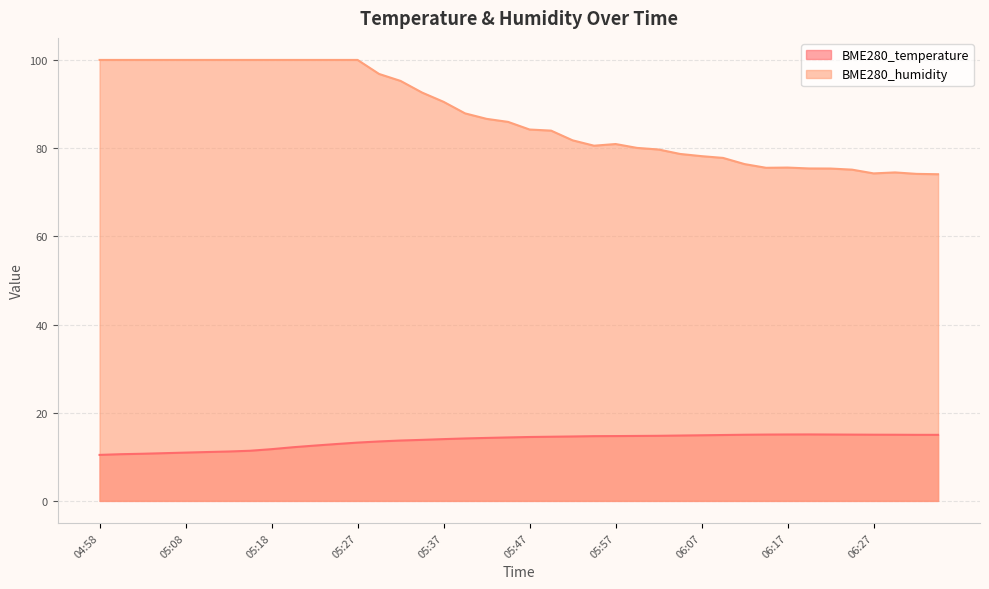

Rank the categories by BME280_temperature value from highest to lowest.

06:20, 06:17, 06:22, 06:15, 06:24, 06:27, 06:12, 06:29, 06:32, 06:34, 06:10, 06:07, 06:05, 06:02, 06:00, 05:57, 05:55, 05:52, 05:50, 05:47, 05:45, 05:42, 05:40, 05:37, 05:35, 05:32, 05:30, 05:27, 05:25, 05:23, 05:20, 05:18, 05:15, 05:13, 05:10, 05:08, 05:05, 05:03, 05:00, 04:58